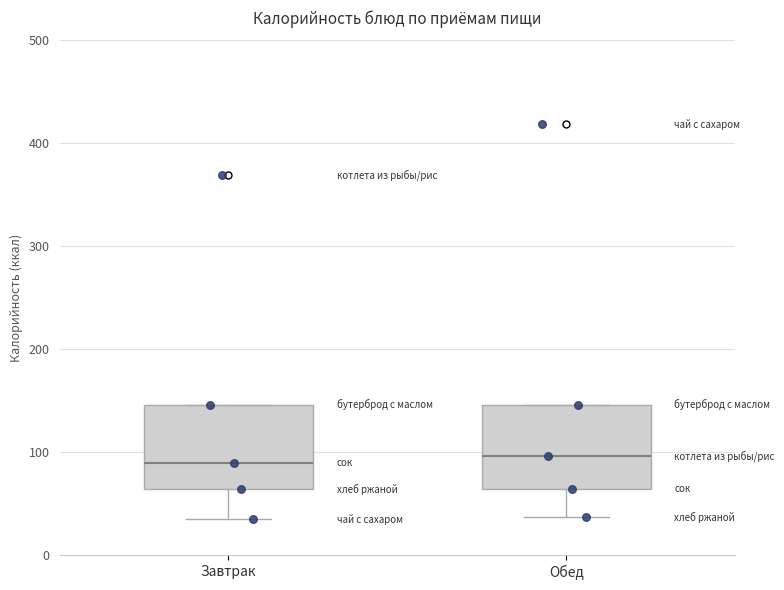

Reading left to right, transcribe this box plot: for each box, give where its median line is, the range the box spans, and where its two whiskers end, as read against the y-axis. The values are not printed on the chart, so give them approximately, as read against the axis.

Завтрак: median 90, box 60 to 150, whiskers 40 to 150
Обед: median 100, box 60 to 150, whiskers 40 to 150